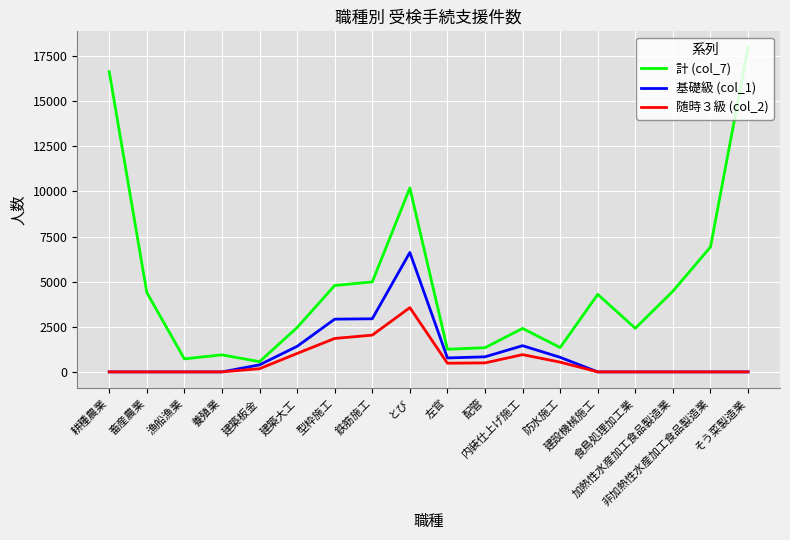

Rank the series by their maximum value, from lowest to highest.

随時３級 (col_2), 基礎級 (col_1), 計 (col_7)